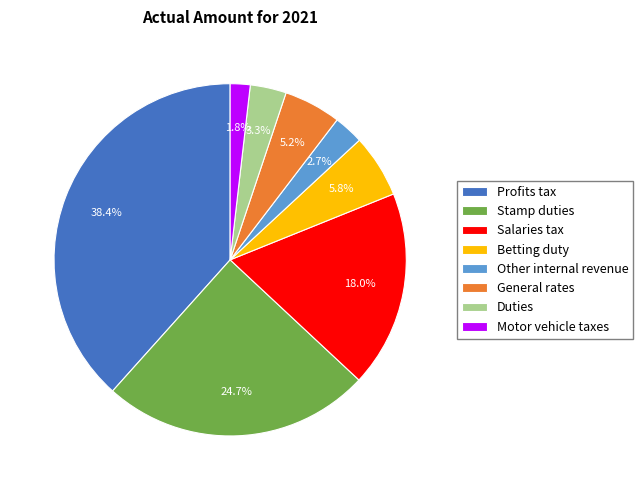

Is the sum of Stamp duties and Other internal revenue greater than half?

No